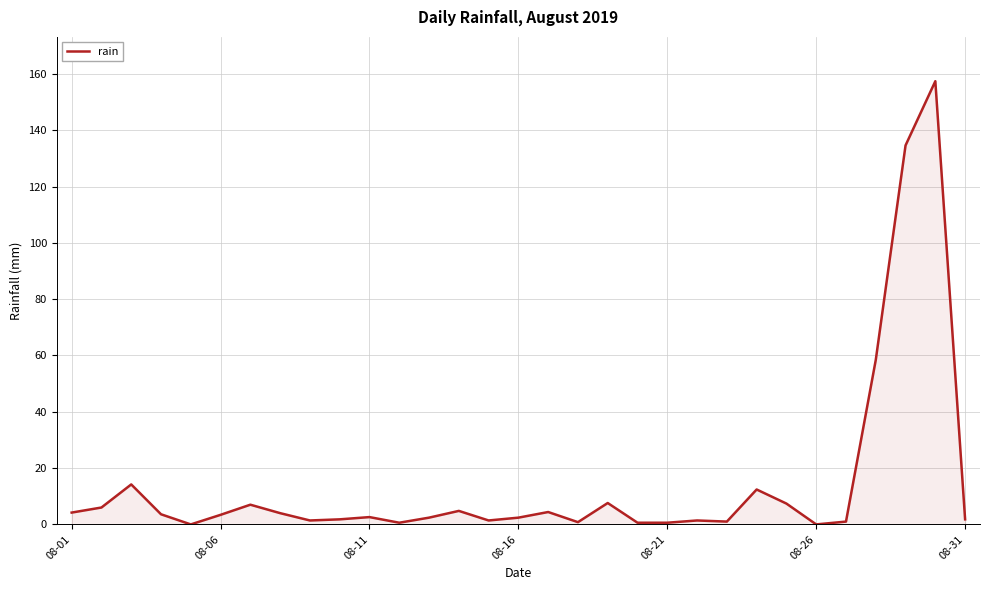

What is the difference between the maximum and minimum values?

157.4